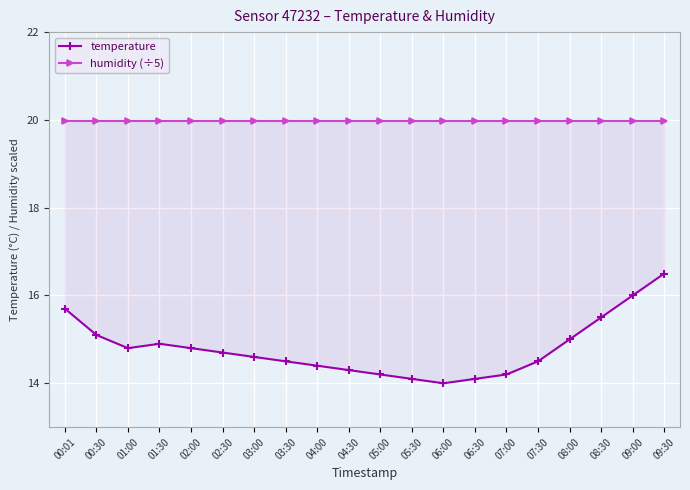

Rank the categories by humidity (÷5) value from lowest to highest.

00:01, 00:30, 01:00, 01:30, 02:00, 02:30, 03:00, 03:30, 04:00, 04:30, 05:00, 05:30, 06:00, 06:30, 07:00, 07:30, 08:00, 08:30, 09:00, 09:30